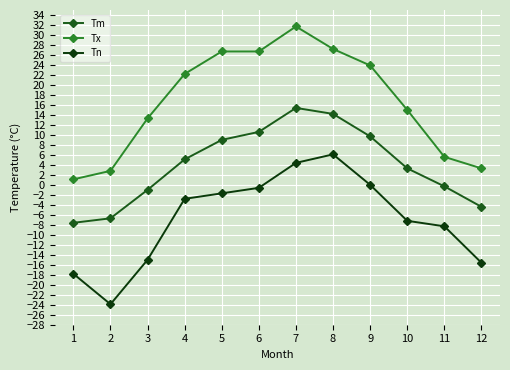

Reading right to left, what are all the values shown in this chart?

Tm: -4.4	-0.3	3.3	9.7	14.2	15.4	10.6	9.0	5.1	-1.0	-6.7	-7.6
Tx: 3.3	5.6	15.0	23.9	27.2	31.7	26.7	26.7	22.2	13.3	2.8	1.1
Tn: -15.6	-8.3	-7.2	0.0	6.1	4.4	-0.6	-1.7	-2.8	-15.0	-23.9	-17.8